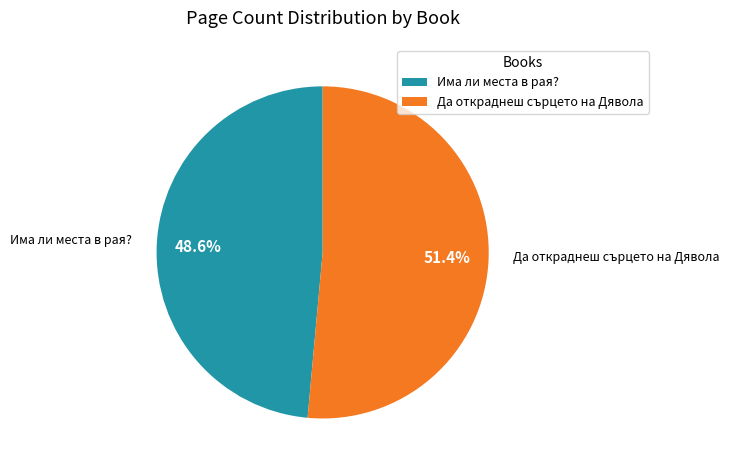

Which category accounts for the majority?

Да откраднеш сърцето на Дявола